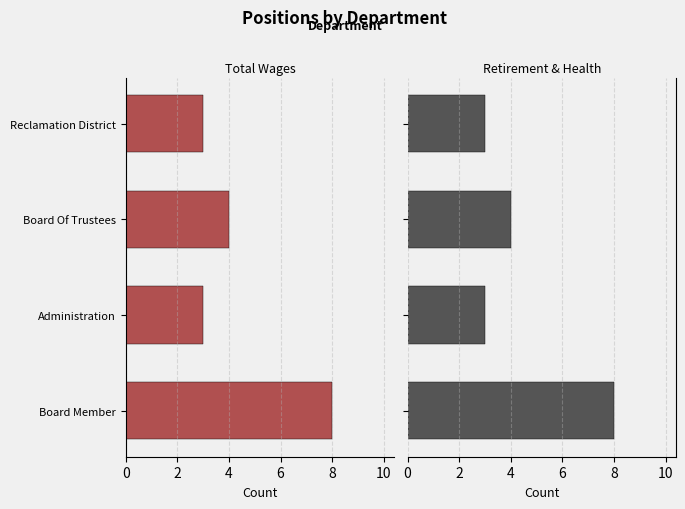

How many data points in Total Retirement & Health Contribution are less than 4?

2